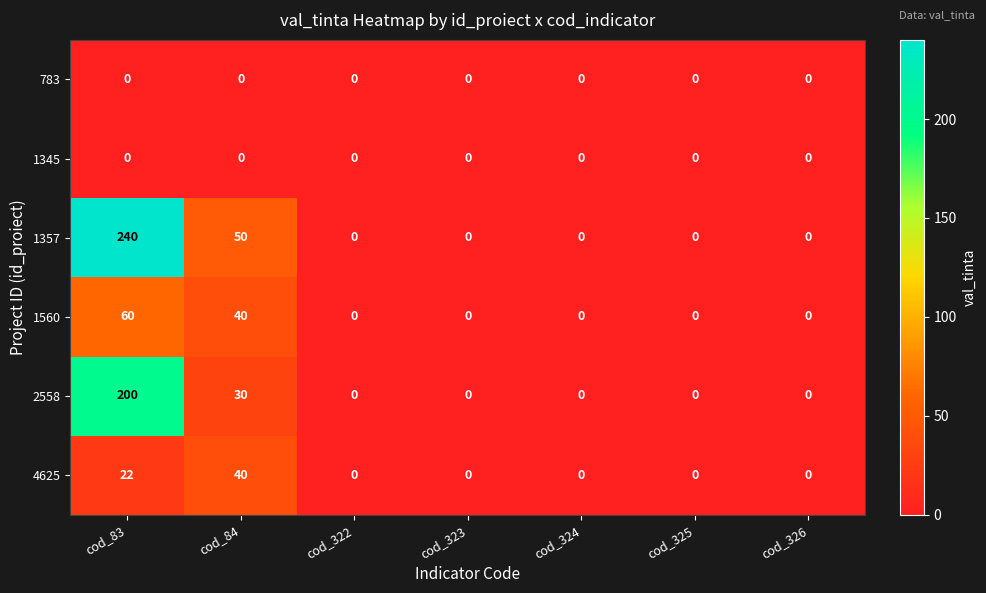

Which category has the highest value across all series?

cod_83